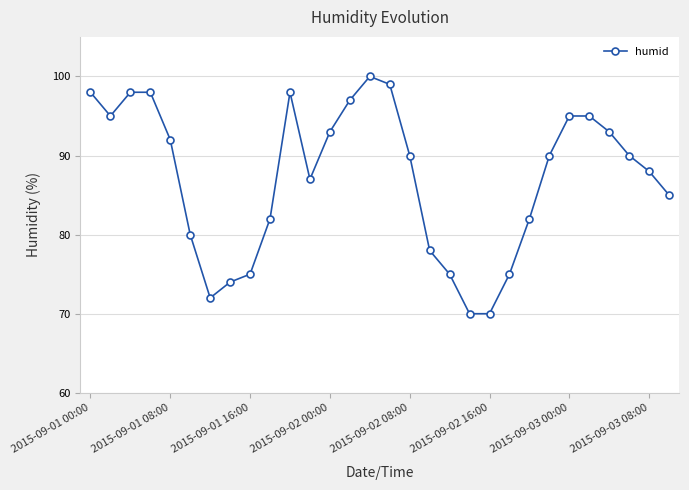

What is the minimum value shown in the chart?

70